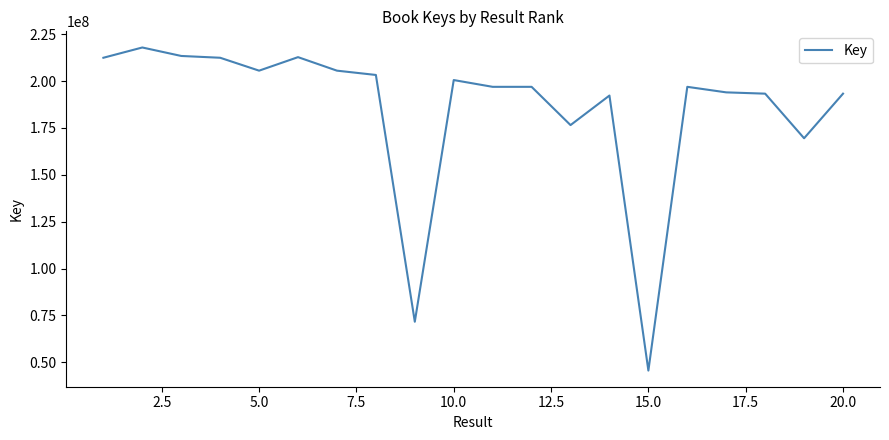

What is the greatest value displayed?

217946034